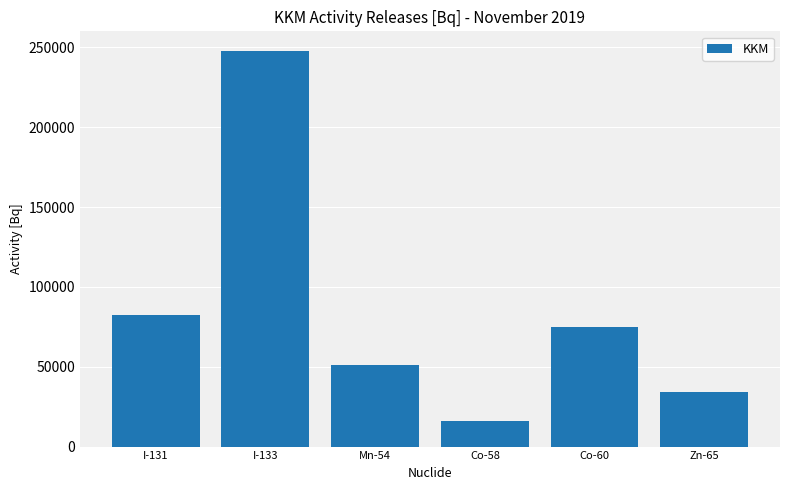

What is the greatest value displayed?

247731.8